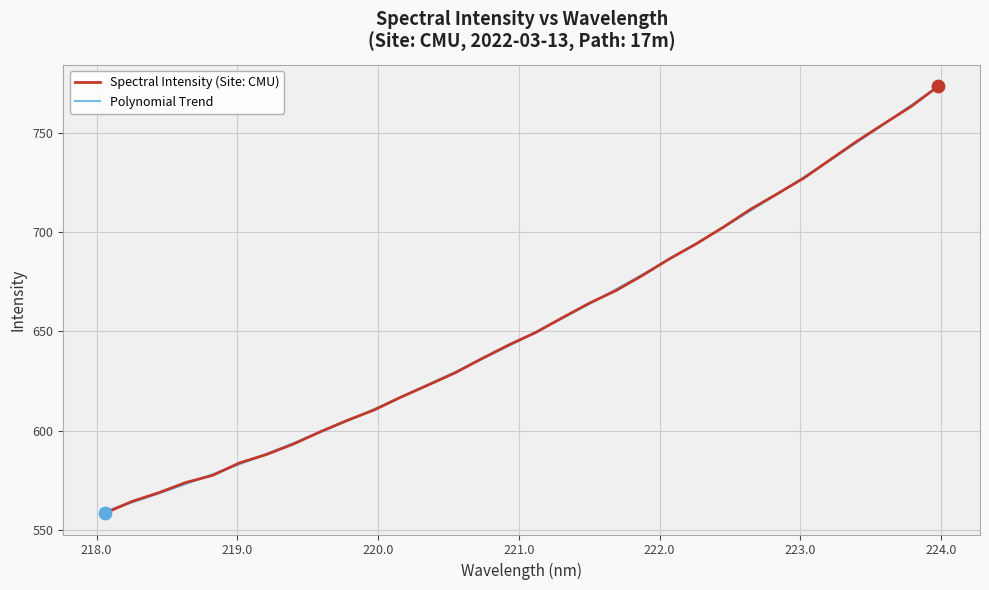

Which has a higher value, 221.4993 or 218.0596?

221.4993